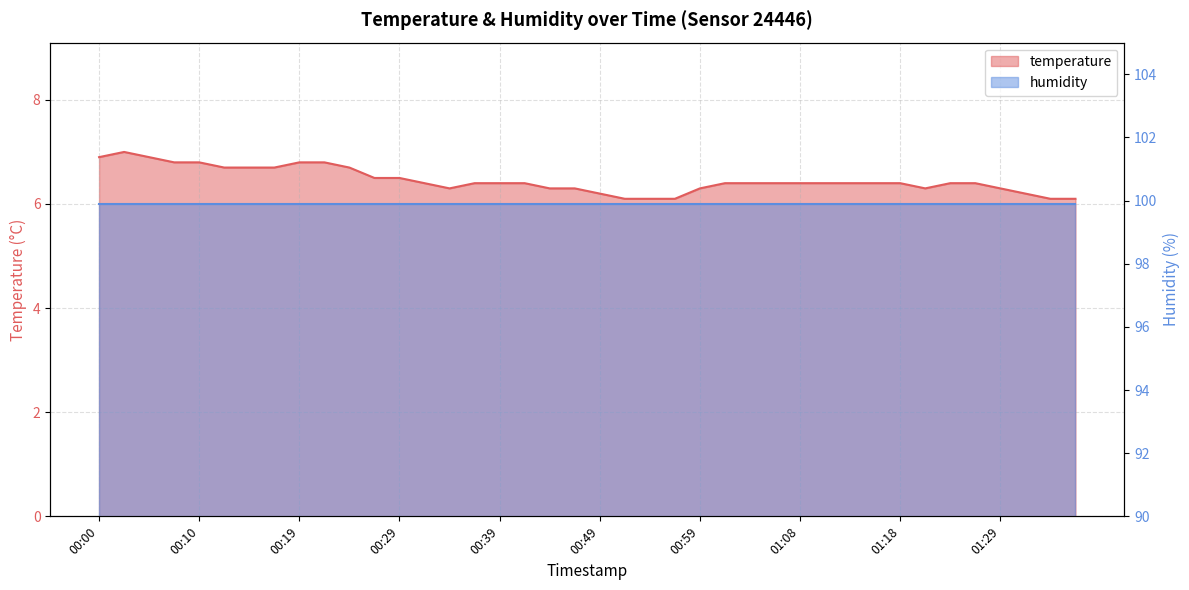

What is the maximum value shown in the chart?

7.0